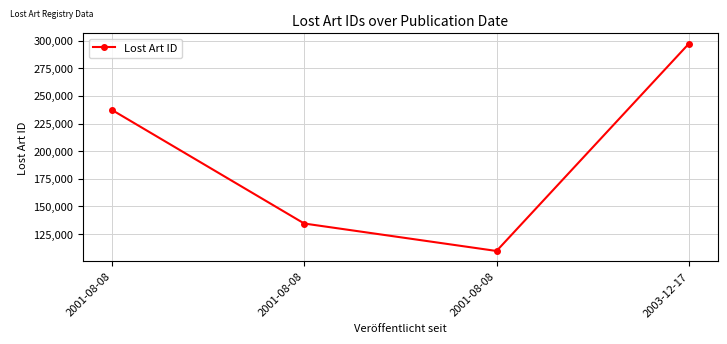

What is the ratio of the value at 2001-08-08 to the value at 2001-08-08?

1.8